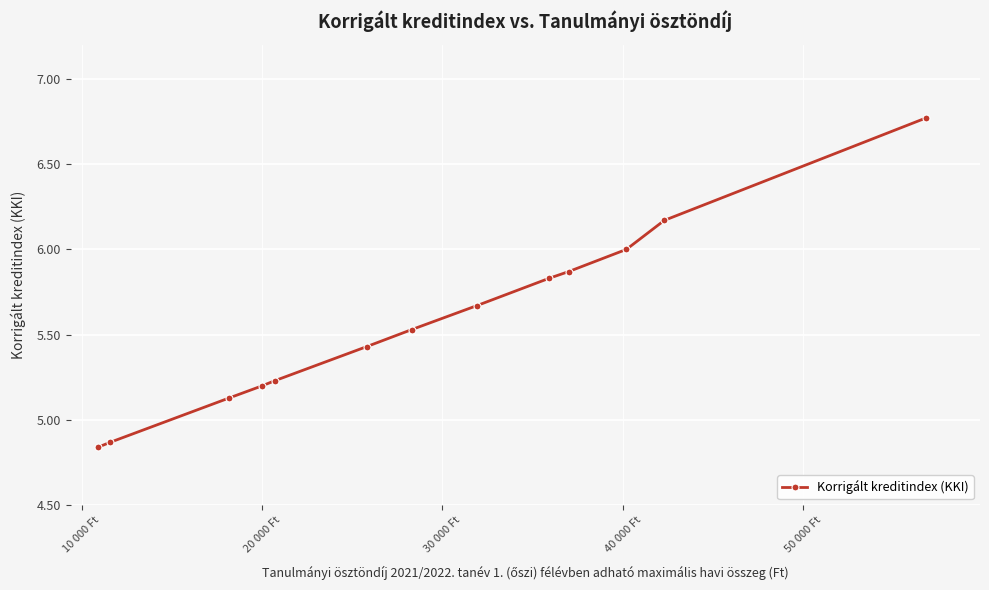

What is the difference between the second highest and second lowest values?

1.3